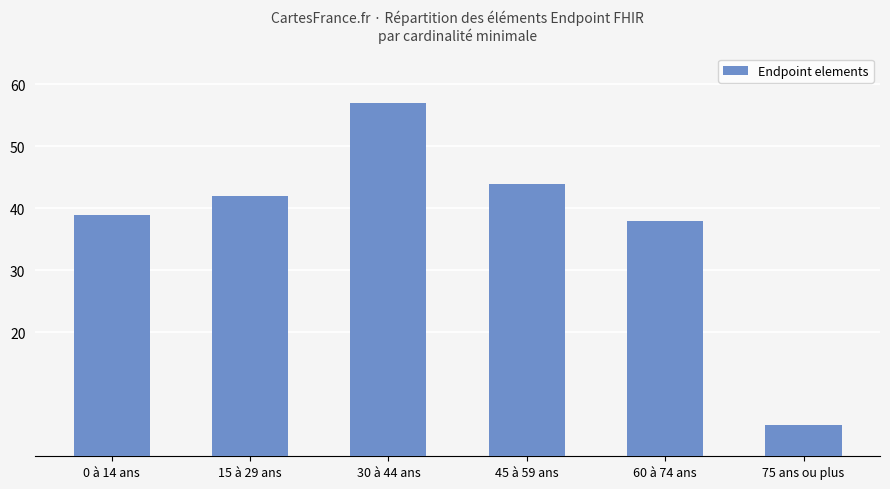

Which label corresponds to the largest value in the chart?

30 à 44 ans